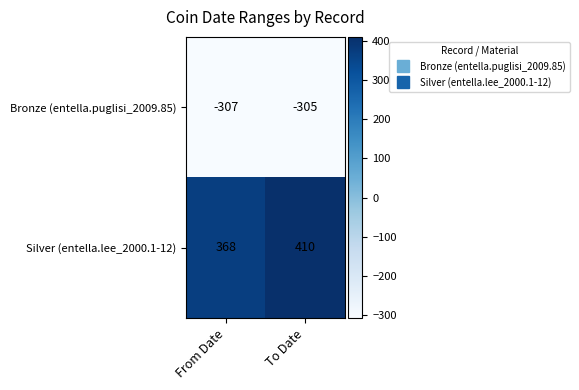

What is the total value across all series at From Date?

61